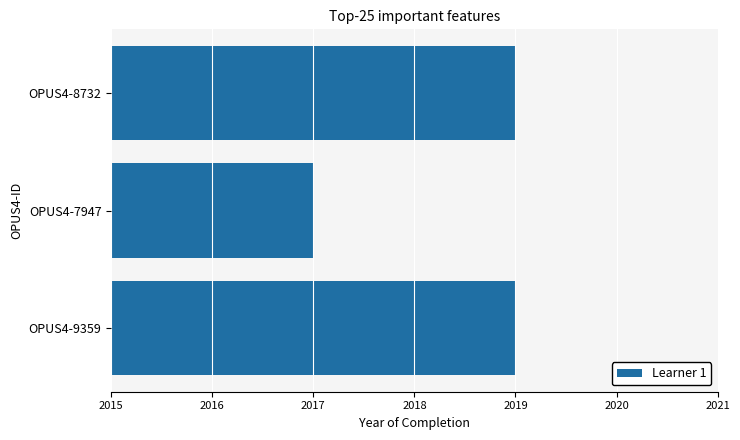

What is the greatest value displayed?

2019